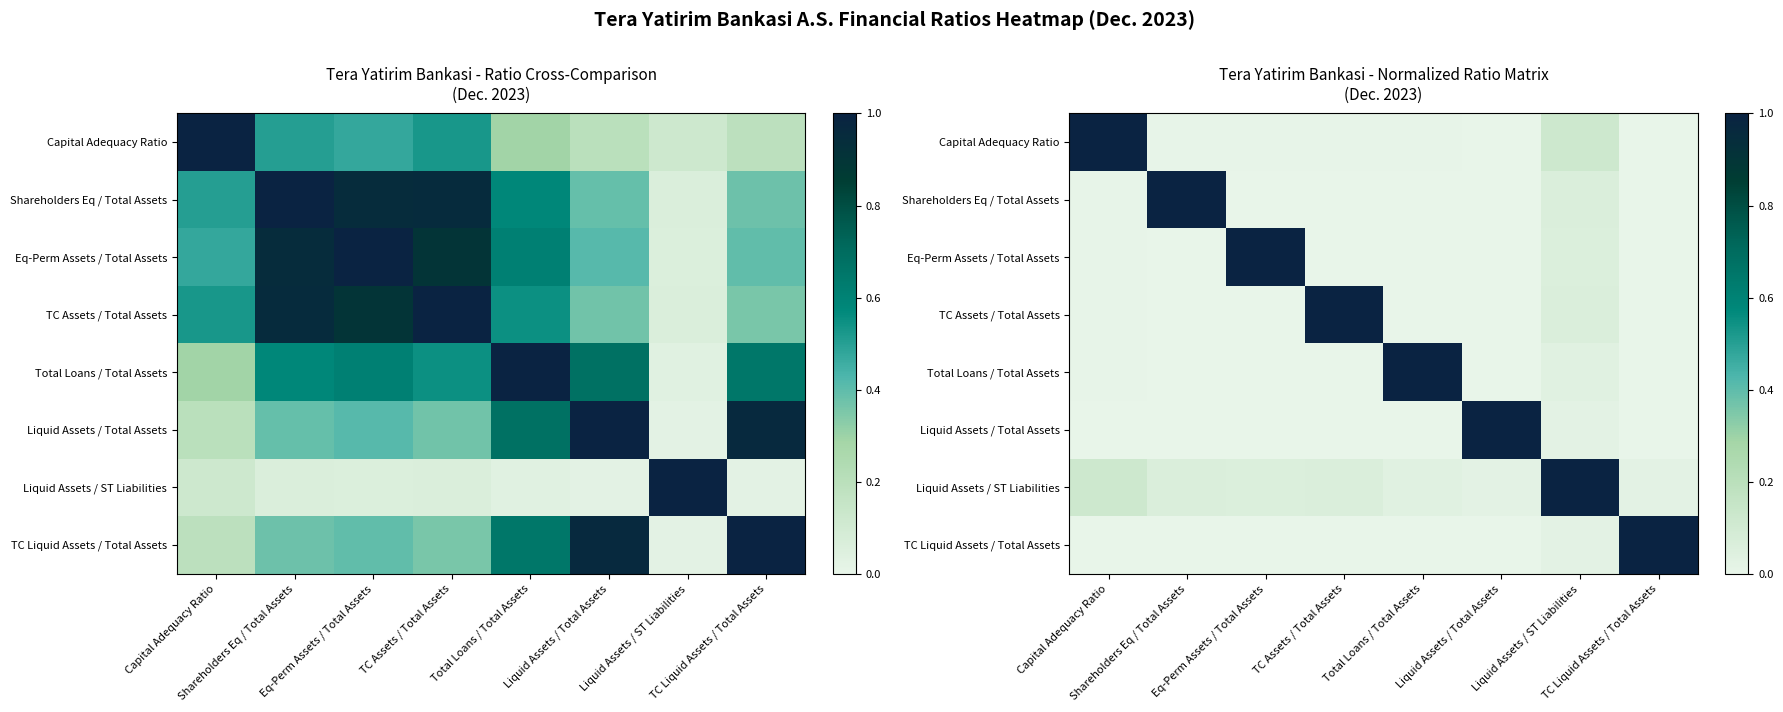

How many distinct data groups are displayed?

8